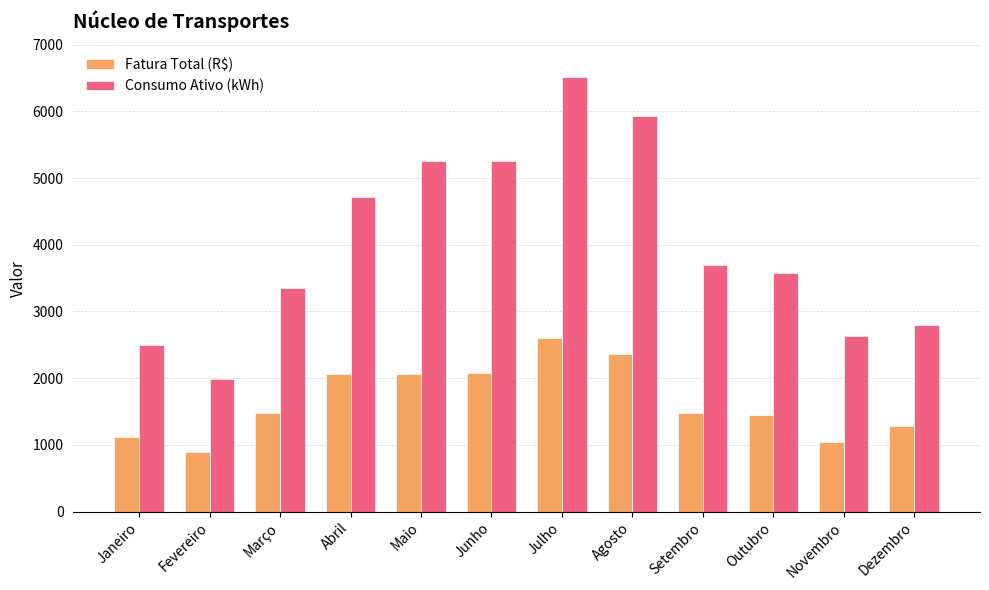

Is it true that Consumo Ativo (kWh) equals 4932.2 at Março?

False